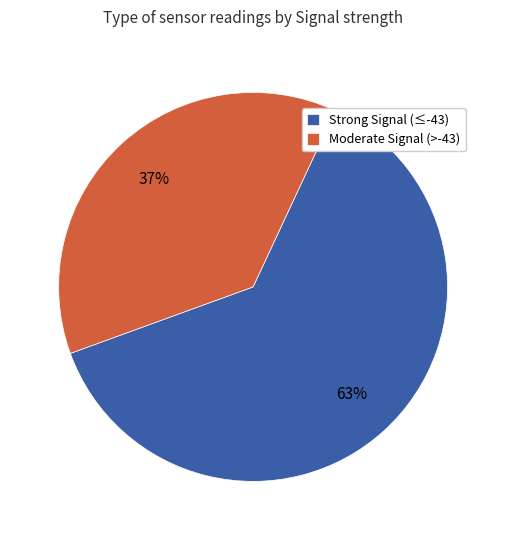

The Moderate Signal (>-43) slice represents 48% of the pie. True or false?

False